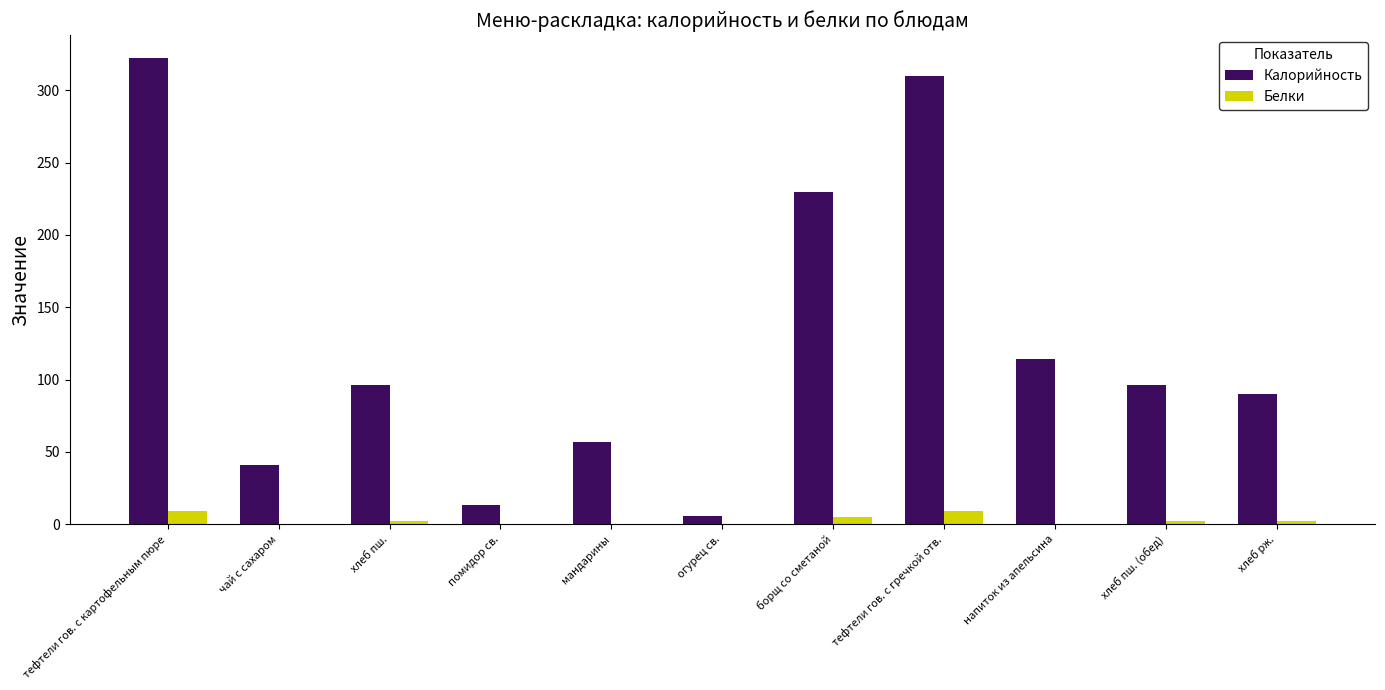

Which series has the largest total across all categories?

Калорийность